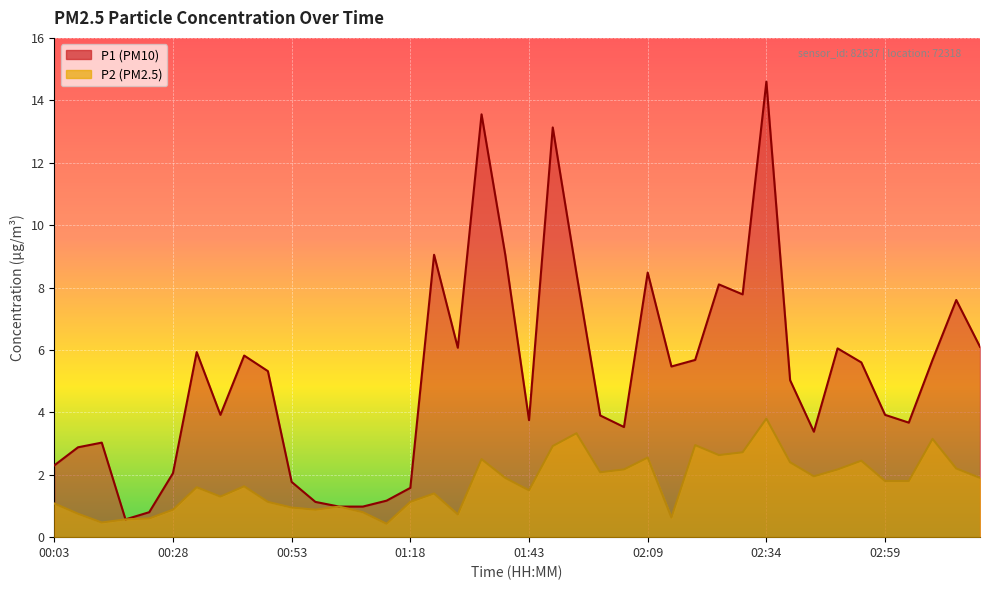

Rank the categories by P2 value from highest to lowest.

02:34, 01:54, 03:09, 02:19, 01:48, 02:29, 02:24, 02:09, 01:33, 02:54, 02:39, 03:14, 02:04, 02:49, 01:59, 02:44, 01:38, 03:19, 02:59, 03:04, 00:43, 00:33, 01:43, 01:23, 00:38, 00:48, 01:18, 00:03, 01:03, 00:53, 00:28, 00:58, 01:08, 00:08, 01:28, 02:14, 00:23, 00:18, 00:13, 01:13